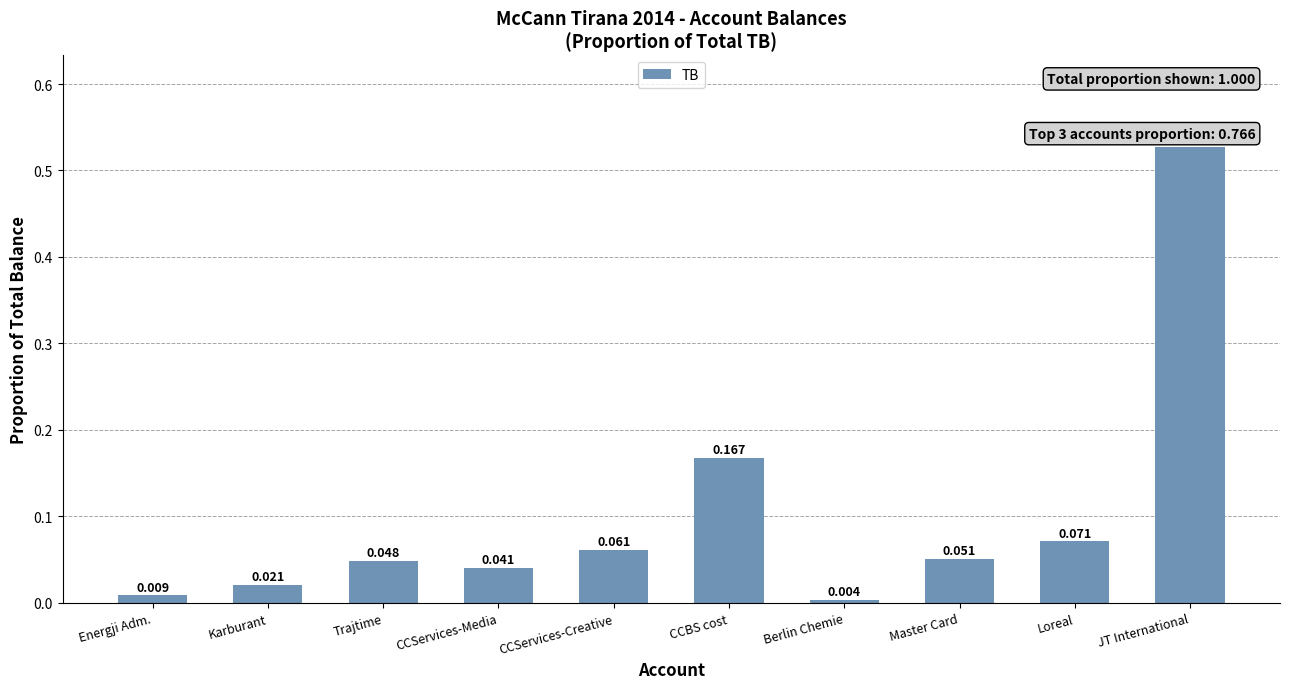

Are the bars grouped side by side (vs. stacked)?

No